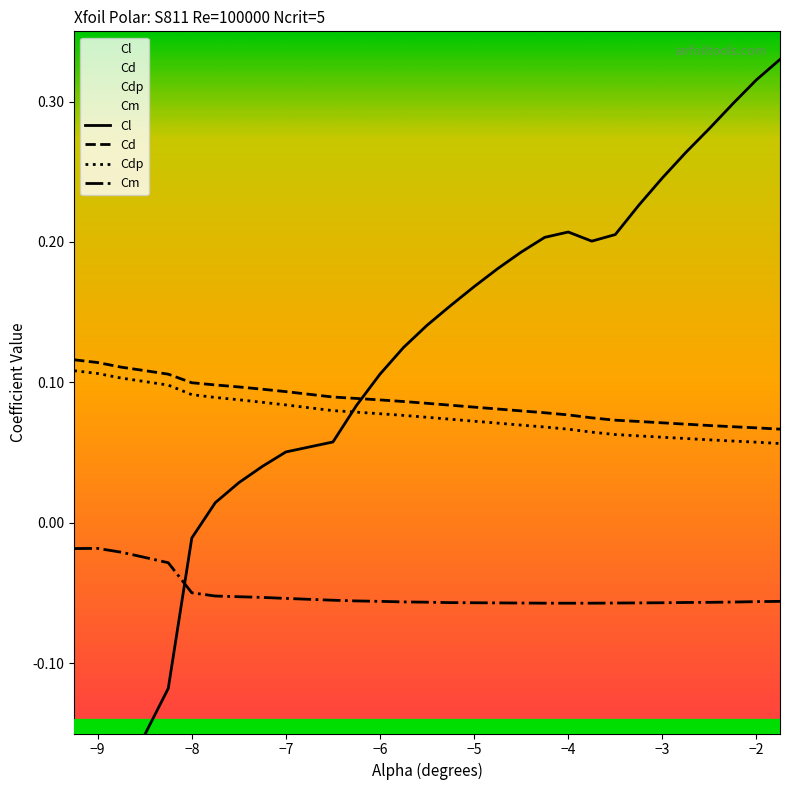

What is the lowest value of the Cdp series?

0.1